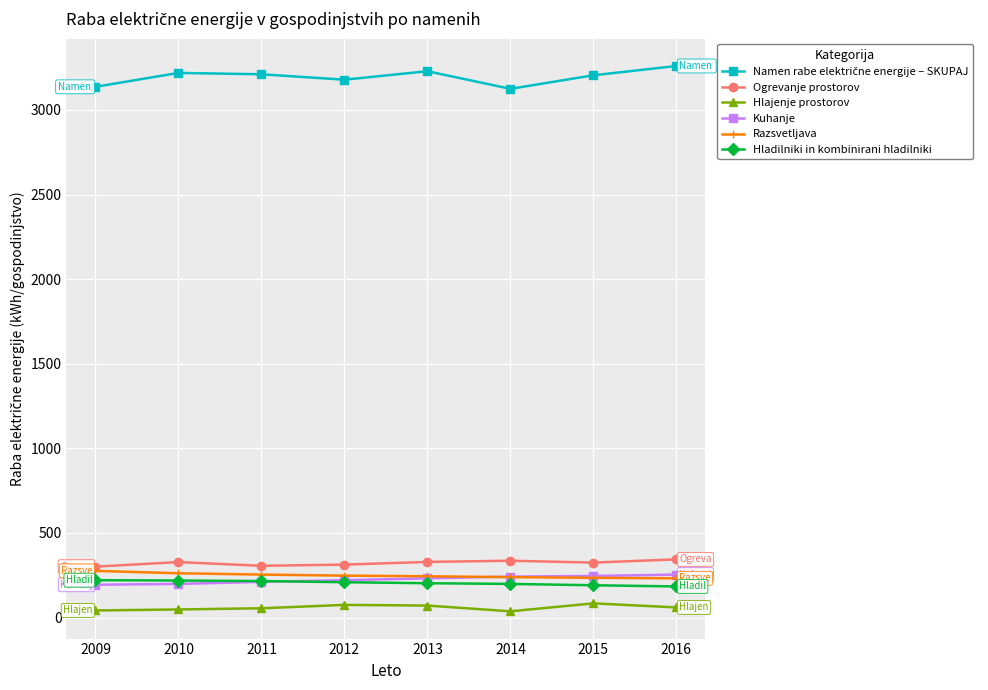

What is the greatest value displayed?

3260